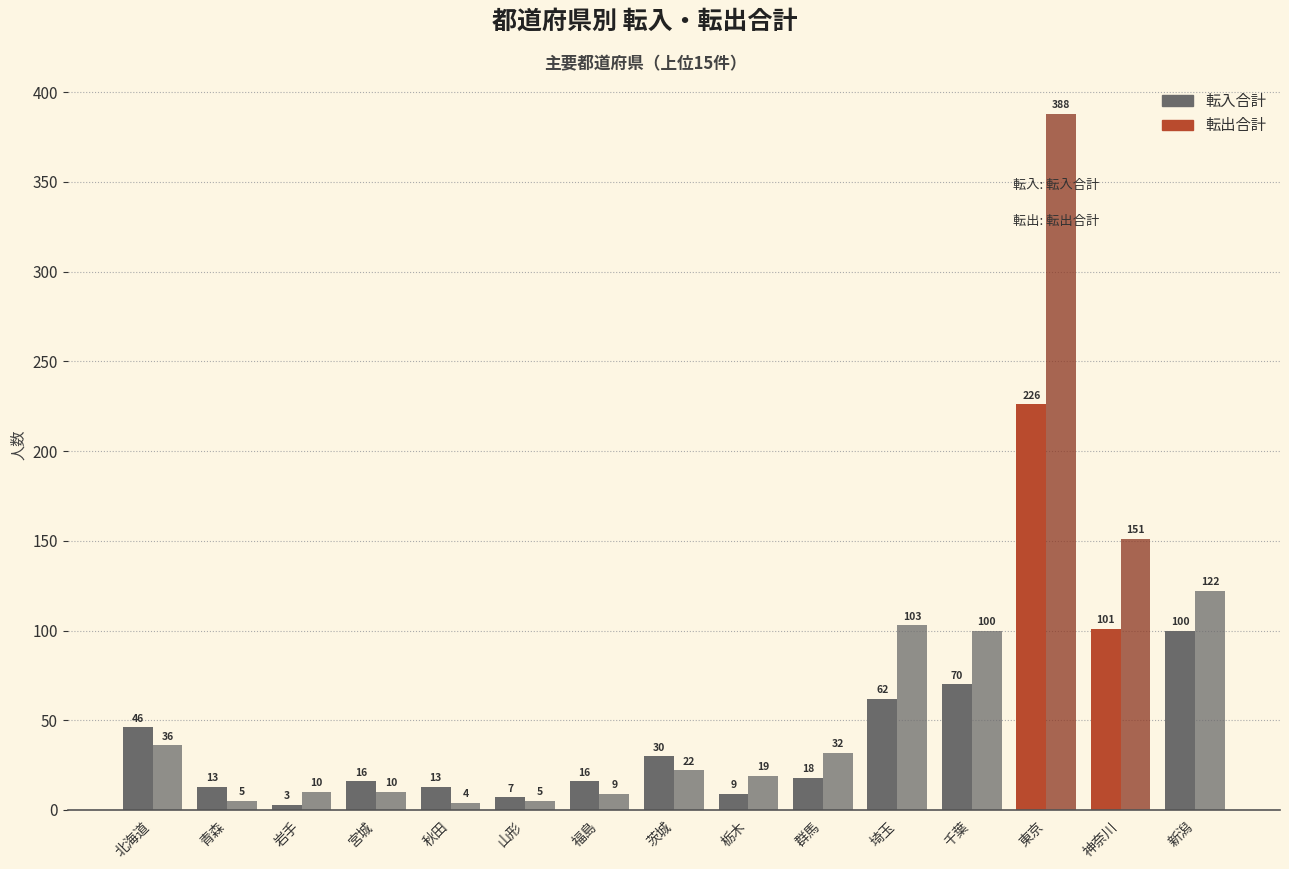

Count the number of categories in the chart.

15